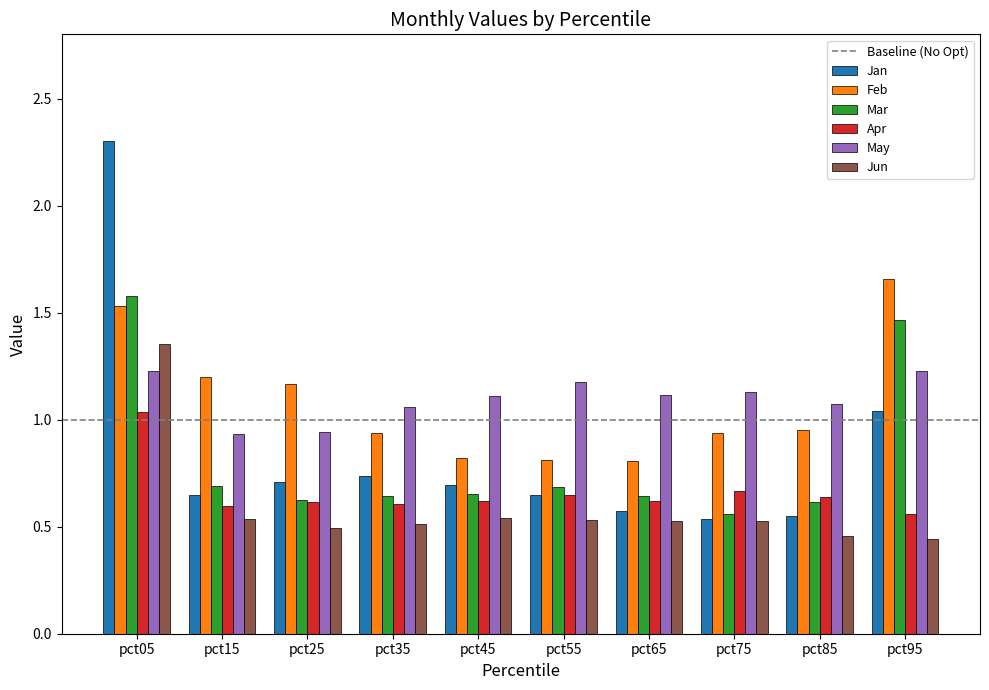

Which series has the widest spread of values?

Jan